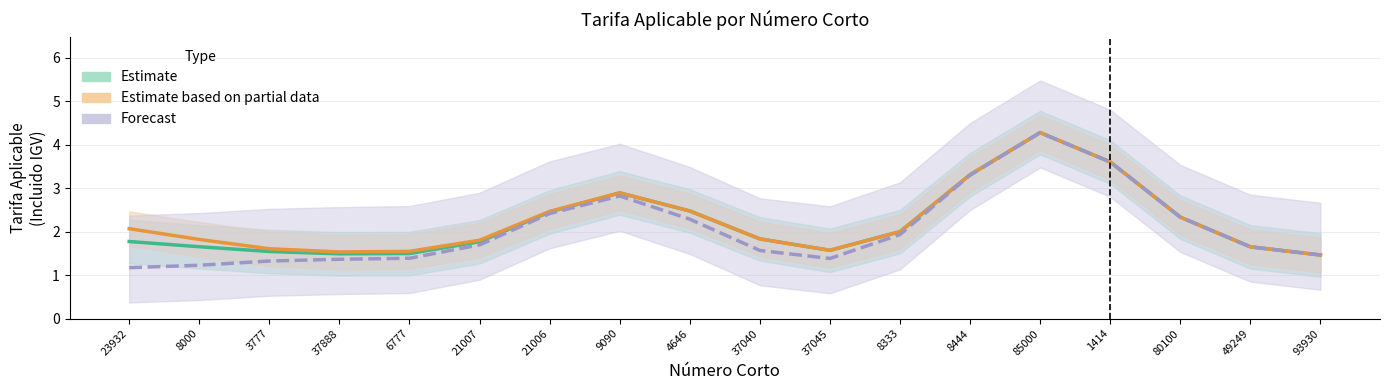

Is the value of Estimate at 3777 greater than the value of Forecast at 23932?

Yes